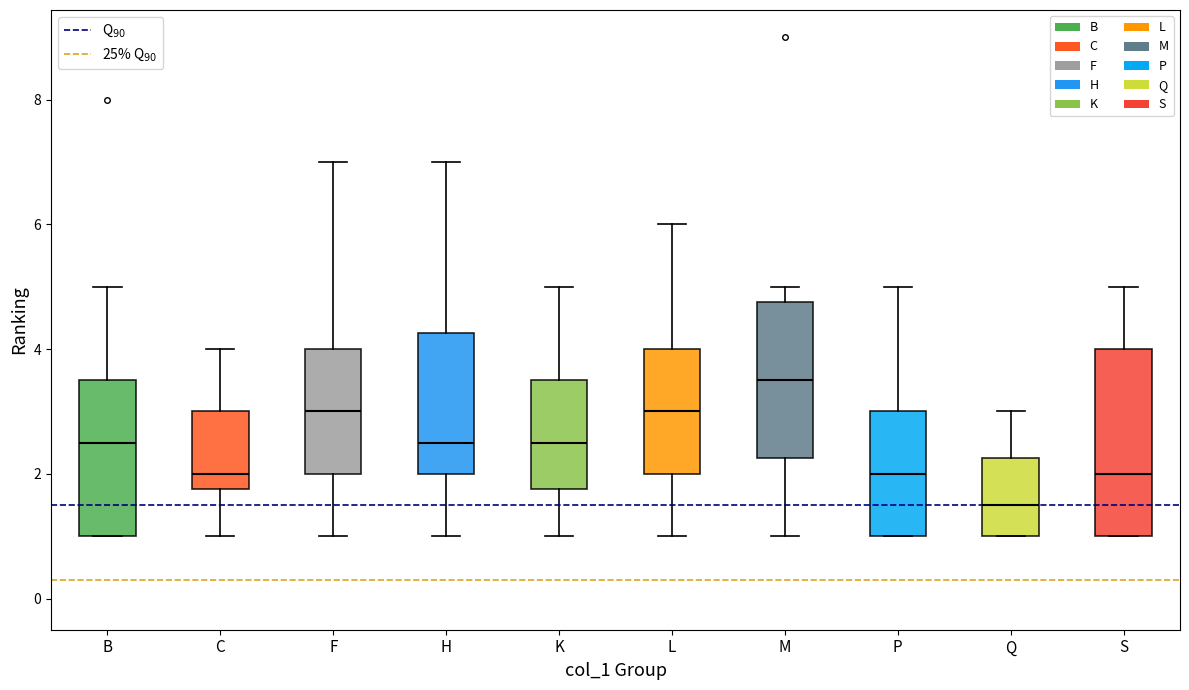

Reading left to right, read every box against the y-axis: the position of its median line, the range the box covers, and the ends of its whiskers. The values are not printed on the chart, so give them approximately, as read against the axis.

B: median 2.6, box 1.0 to 3.6, whiskers 1.0 to 5.0
C: median 2.0, box 1.8 to 3.0, whiskers 1.0 to 4.0
F: median 3.0, box 2.0 to 4.0, whiskers 1.0 to 7.0
H: median 2.6, box 2.0 to 4.2, whiskers 1.0 to 7.0
K: median 2.6, box 1.8 to 3.6, whiskers 1.0 to 5.0
L: median 3.0, box 2.0 to 4.0, whiskers 1.0 to 6.0
M: median 3.6, box 2.2 to 4.8, whiskers 1.0 to 5.0
P: median 2.0, box 1.0 to 3.0, whiskers 1.0 to 5.0
Q: median 1.6, box 1.0 to 2.2, whiskers 1.0 to 3.0
S: median 2.0, box 1.0 to 4.0, whiskers 1.0 to 5.0